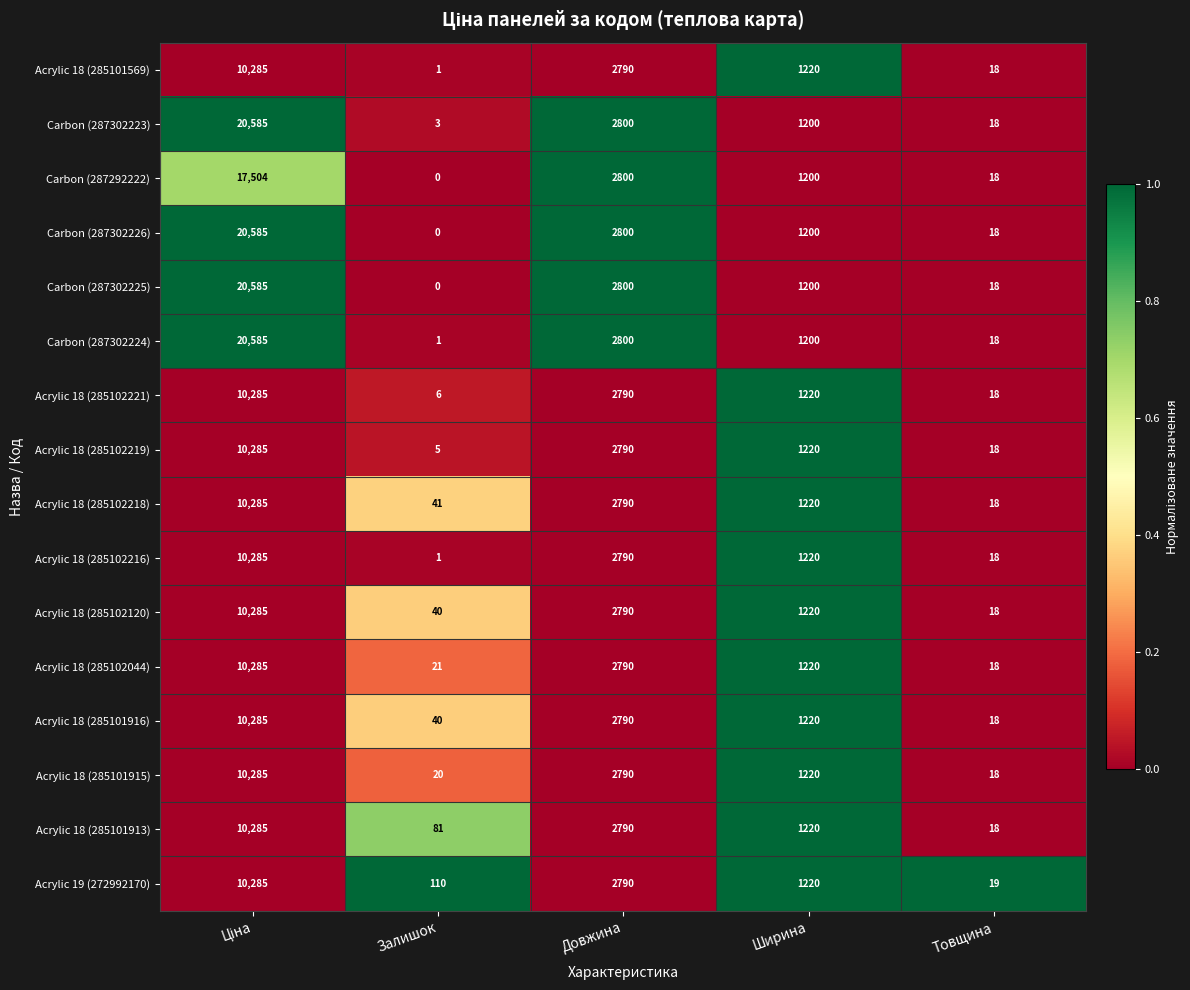

What is the total value across all series at Ширина?

19420